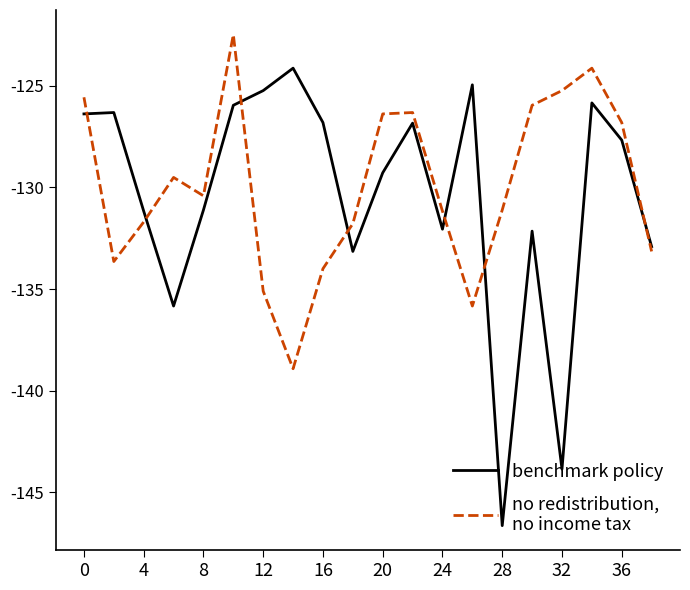

How many distinct data groups are displayed?

2